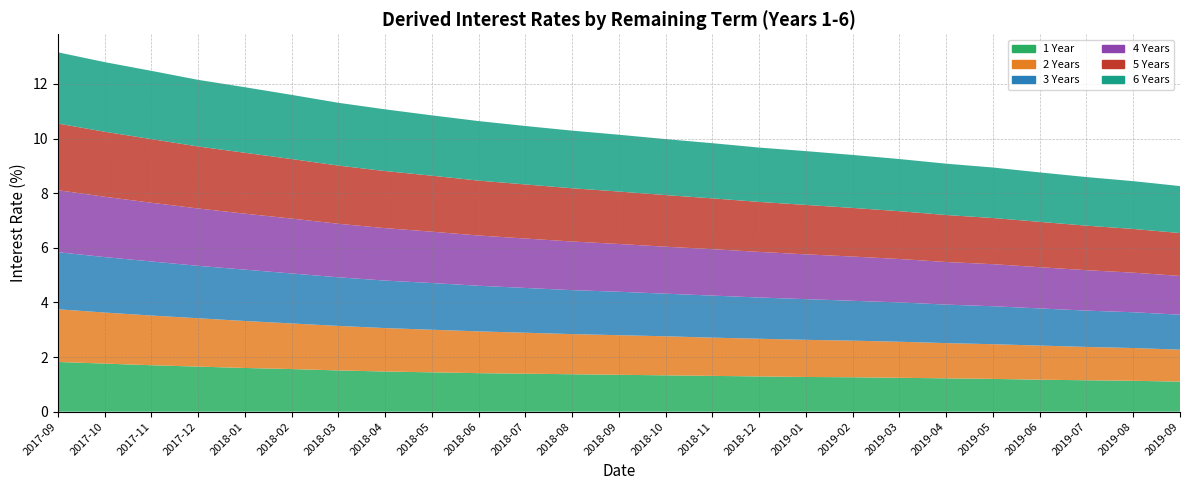

Reading left to right, transcribe all the data shown in this chart.

1 Year: 1.8	1.8	1.7	1.6	1.6	1.6	1.5	1.5	1.4	1.4	1.4	1.4	1.4	1.3	1.3	1.3	1.3	1.3	1.2	1.2	1.2	1.2	1.1	1.1	1.1
2 Years: 1.9	1.9	1.8	1.8	1.7	1.7	1.6	1.6	1.6	1.5	1.5	1.5	1.4	1.4	1.4	1.4	1.4	1.3	1.3	1.3	1.3	1.2	1.2	1.2	1.2
3 Years: 2.1	2.0	2.0	1.9	1.9	1.8	1.8	1.7	1.7	1.7	1.6	1.6	1.6	1.6	1.5	1.5	1.5	1.5	1.4	1.4	1.4	1.4	1.3	1.3	1.3
4 Years: 2.3	2.2	2.1	2.1	2.0	2.0	2.0	1.9	1.9	1.8	1.8	1.8	1.8	1.7	1.7	1.7	1.6	1.6	1.6	1.6	1.5	1.5	1.5	1.4	1.4
5 Years: 2.4	2.4	2.3	2.3	2.2	2.2	2.1	2.1	2.0	2.0	2.0	1.9	1.9	1.9	1.9	1.8	1.8	1.8	1.8	1.7	1.7	1.7	1.6	1.6	1.6
6 Years: 2.6	2.5	2.5	2.4	2.4	2.4	2.3	2.3	2.2	2.2	2.1	2.1	2.1	2.0	2.0	2.0	2.0	1.9	1.9	1.9	1.9	1.8	1.8	1.8	1.7